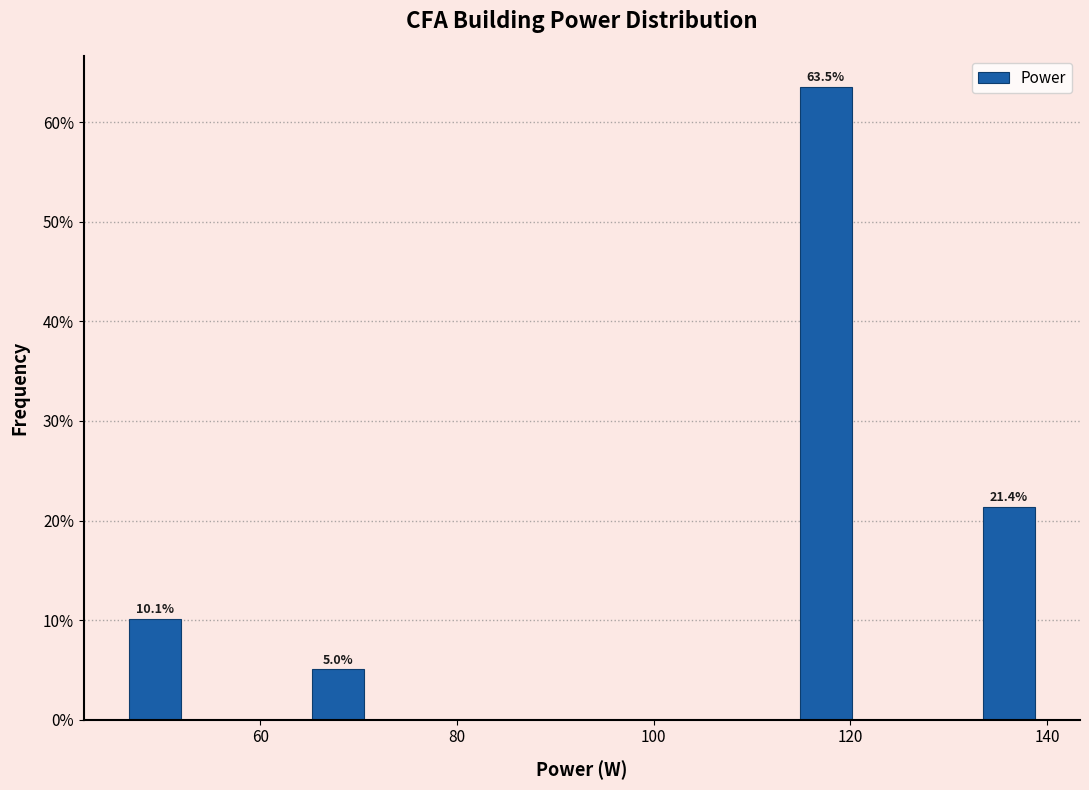

Read against the x-axis, roughly where is the centre of the tallest bar?

118